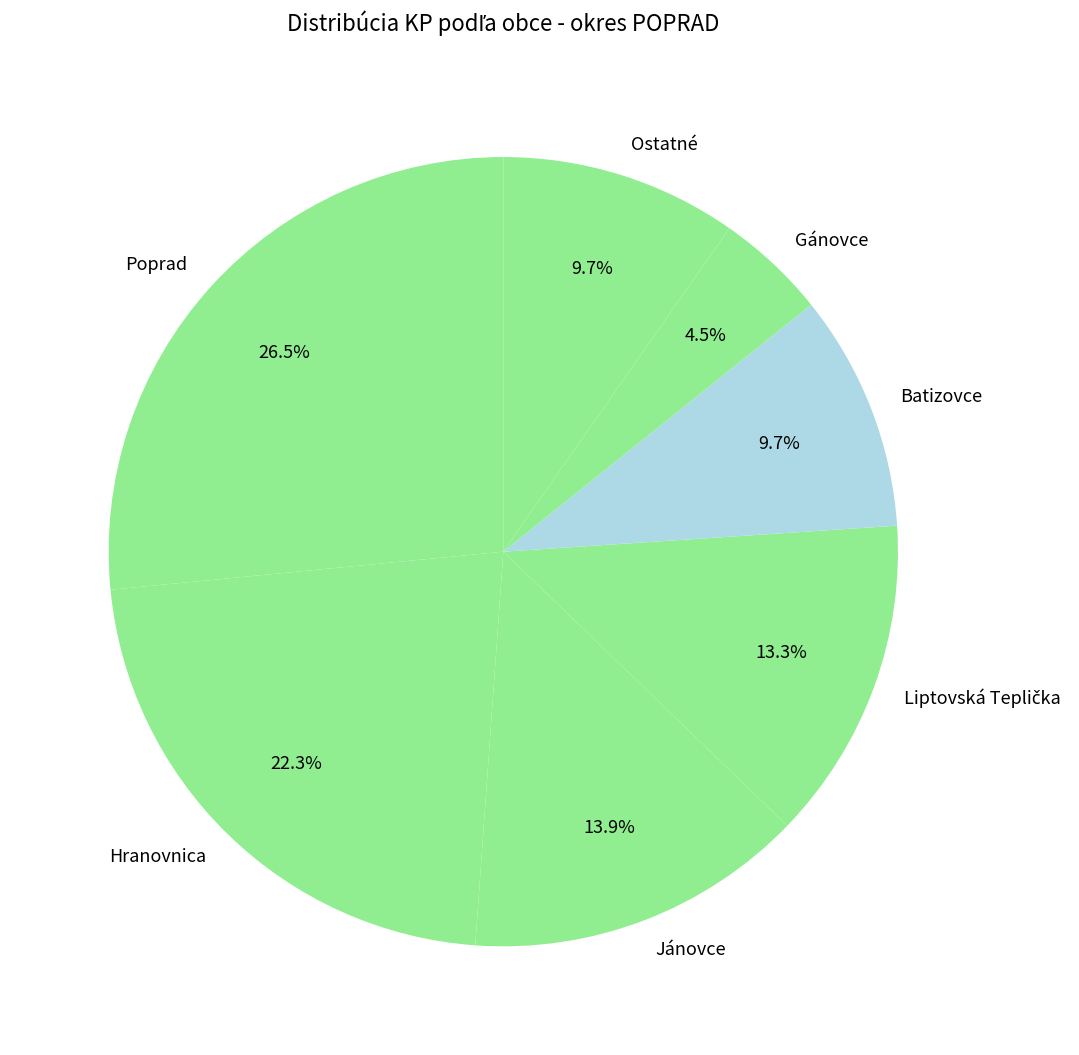

How many slices are in this pie chart?

7